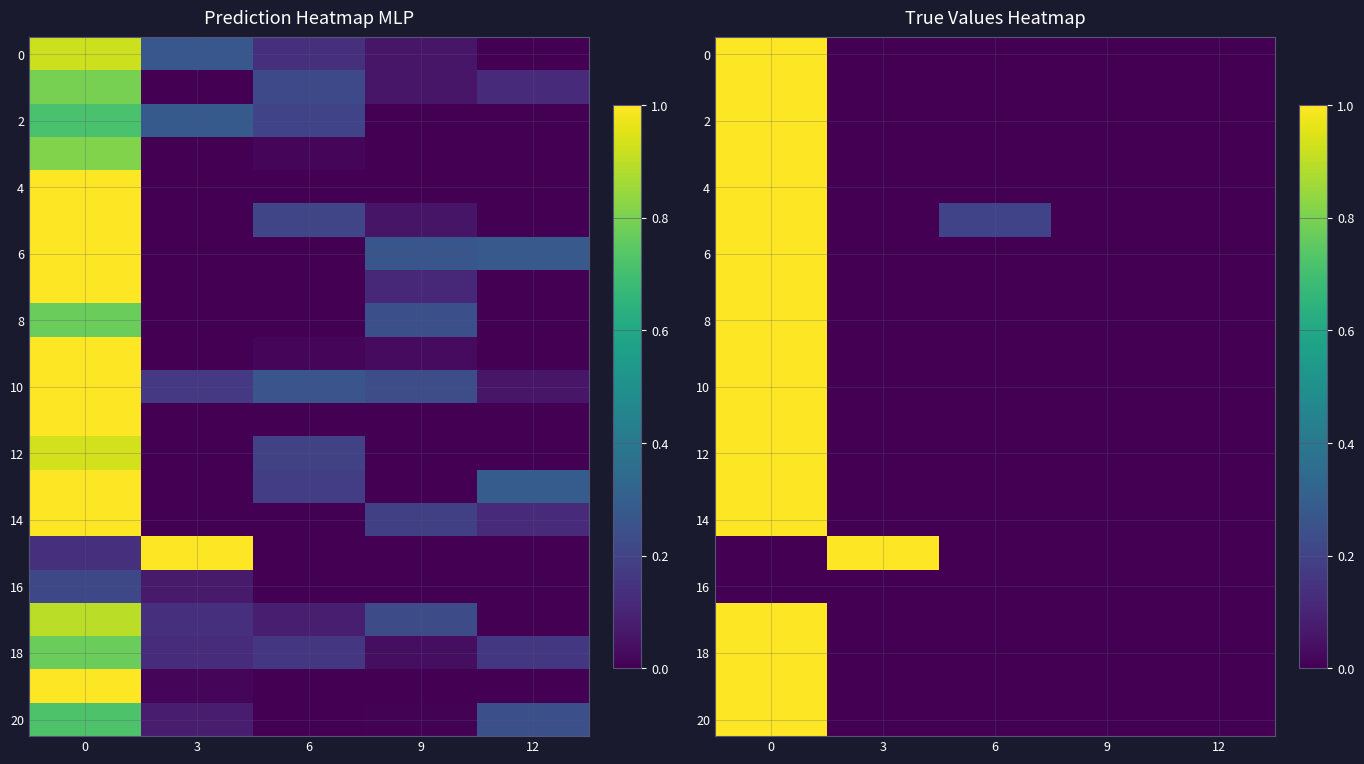

The 12 series shows 0.7 at 3. True or false?

False